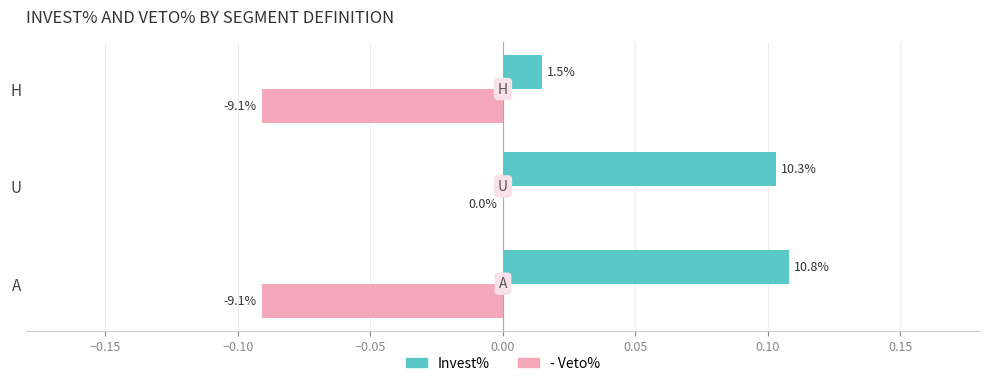

What are all the series names shown in the legend?

Invest%, - Veto%